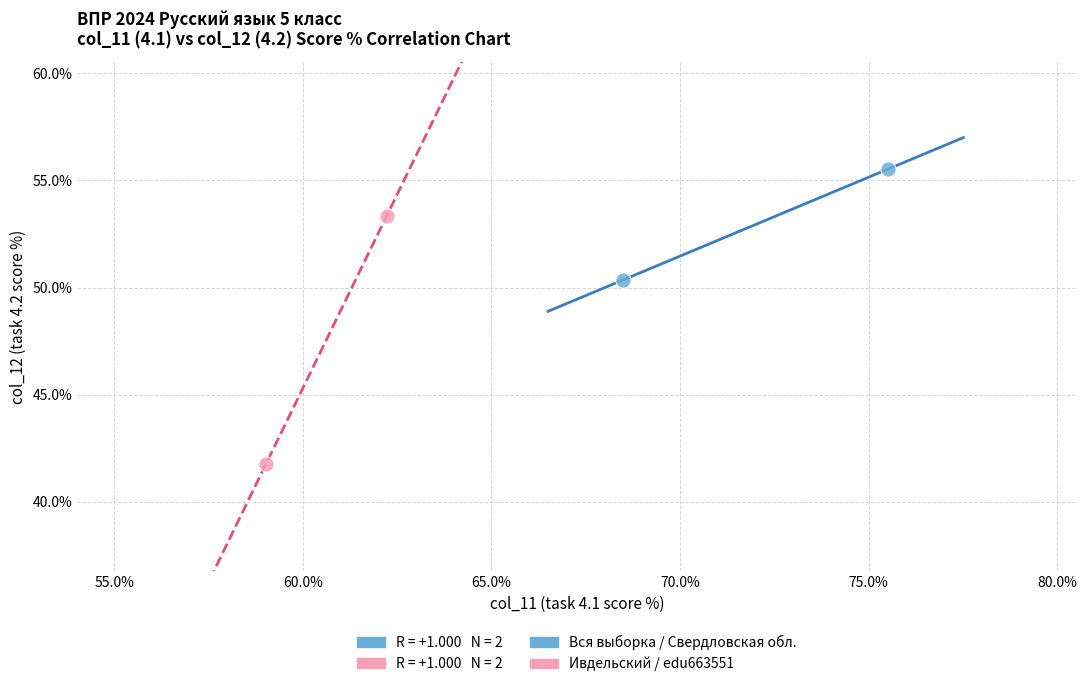

Which series has the widest spread of Y values?

Ивдельский / edu663551